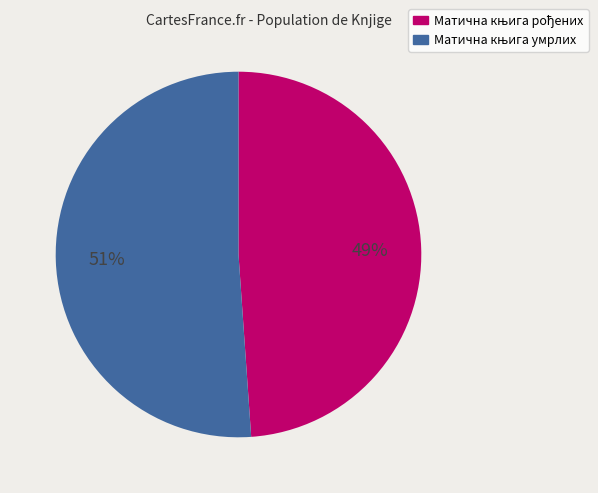

Is there a majority slice in this chart?

Yes